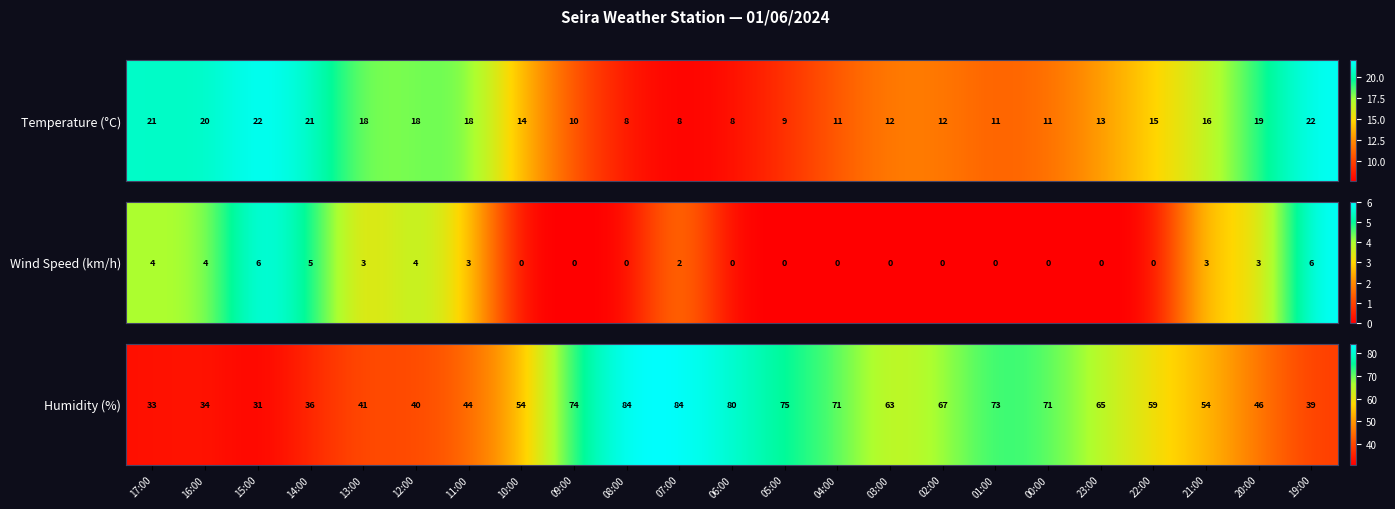

How many categories are shown in the chart?

23